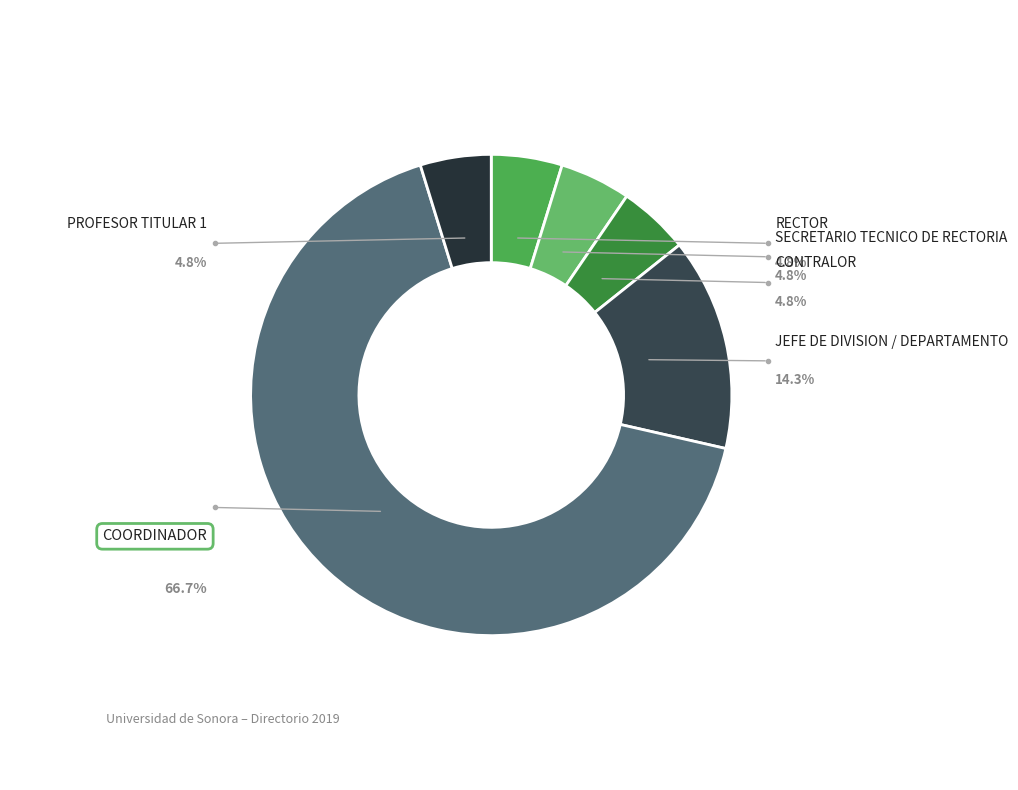

To the nearest percent, what is the difference between the largest and smallest slice percentages?

62%